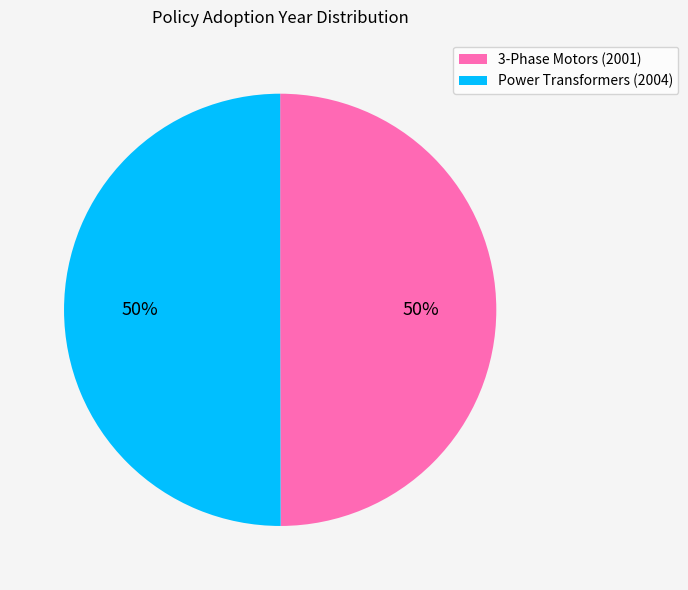

The Power Transformers (2004) slice represents 44% of the pie. True or false?

False